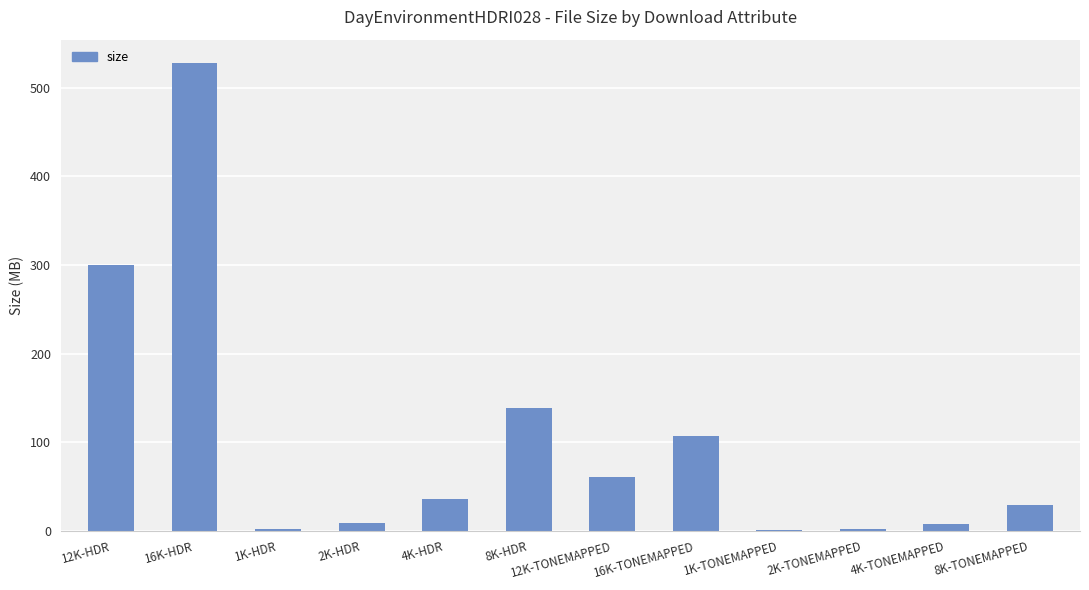

What is the sum of all values?

1222.7